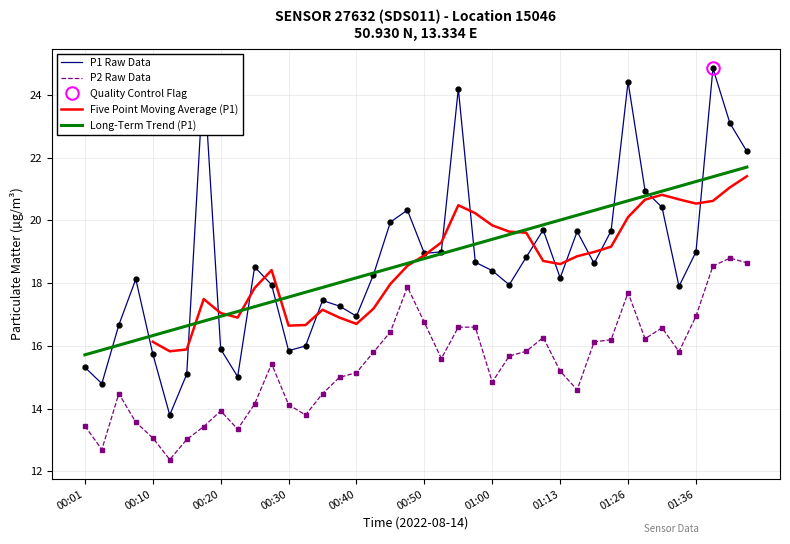

What position from the left is 18?

19